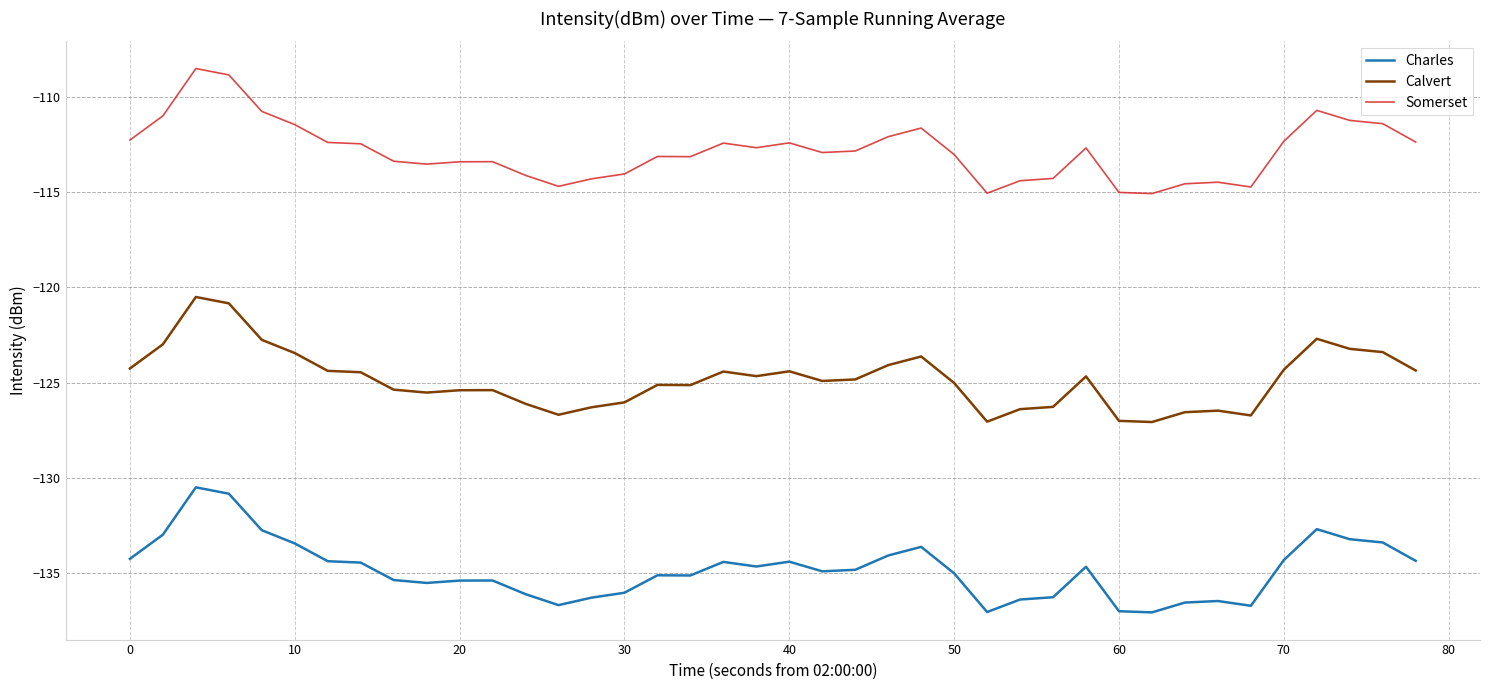

True or false: Charles and Somerset cross at least once.

False